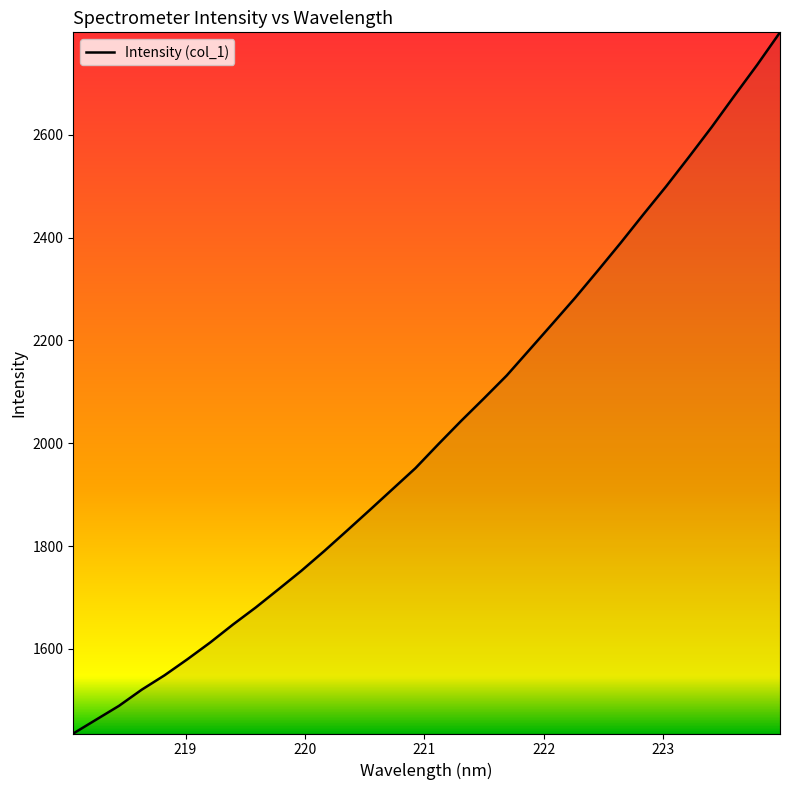

How many distinct data groups are displayed?

1